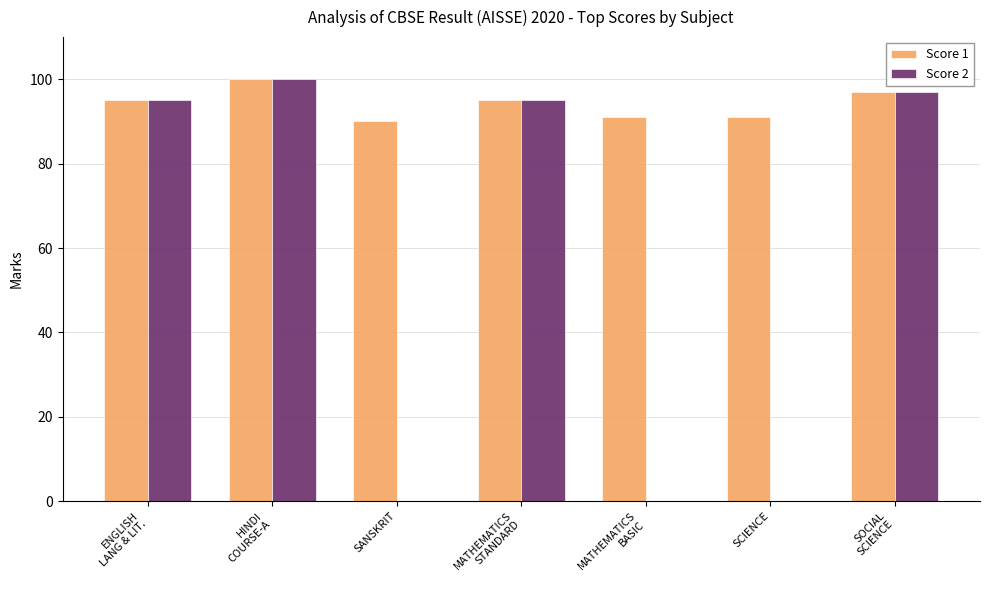

What is the label of the 3rd bar from the left?

SANSKRIT